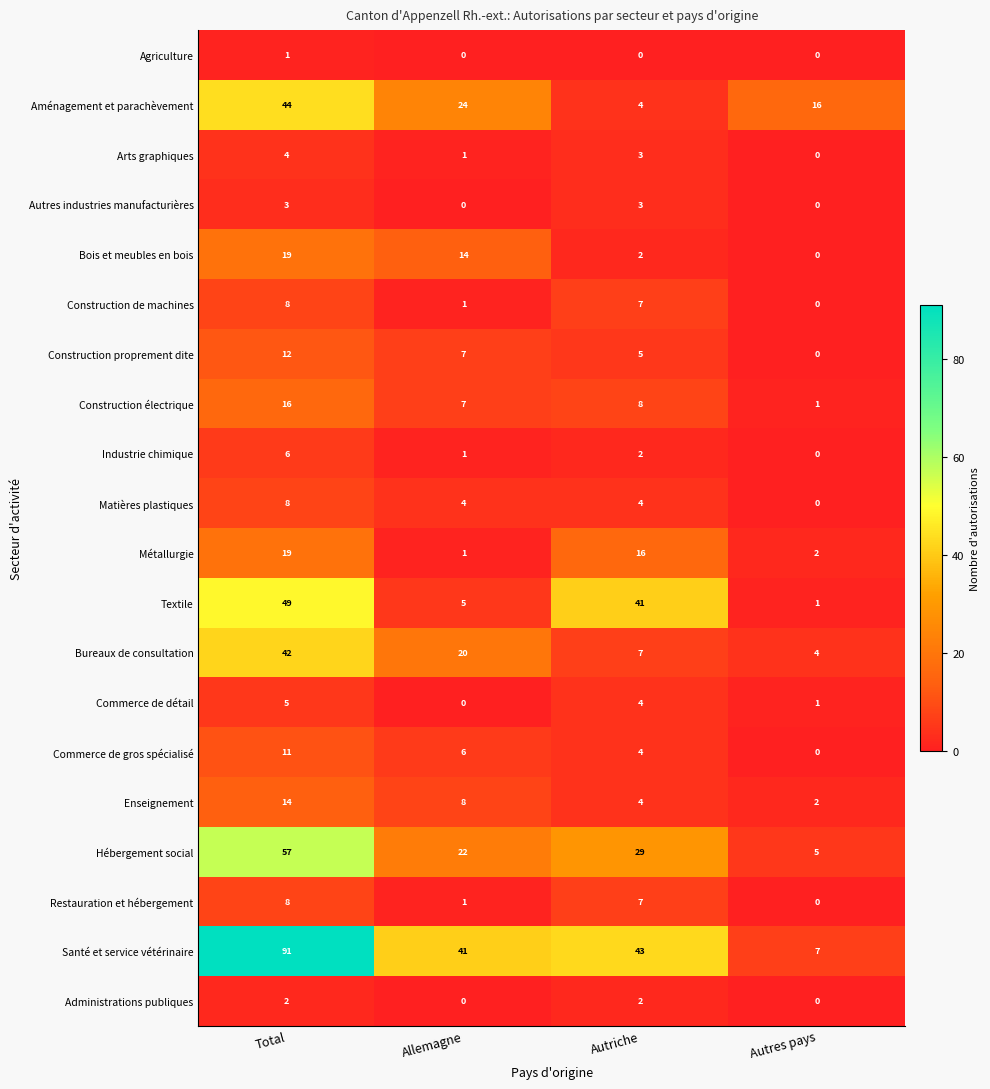

What is the difference between the highest and lowest values at Autriche?

43